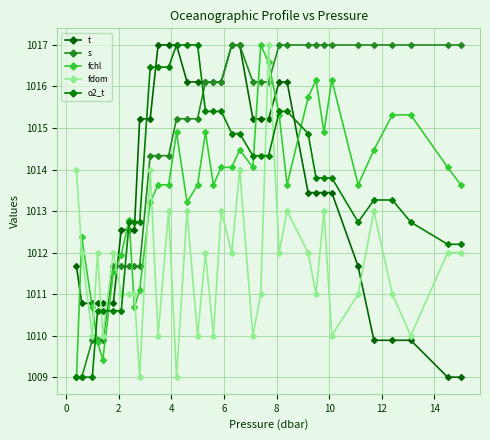

True or false: s and t intersect in this chart.

True